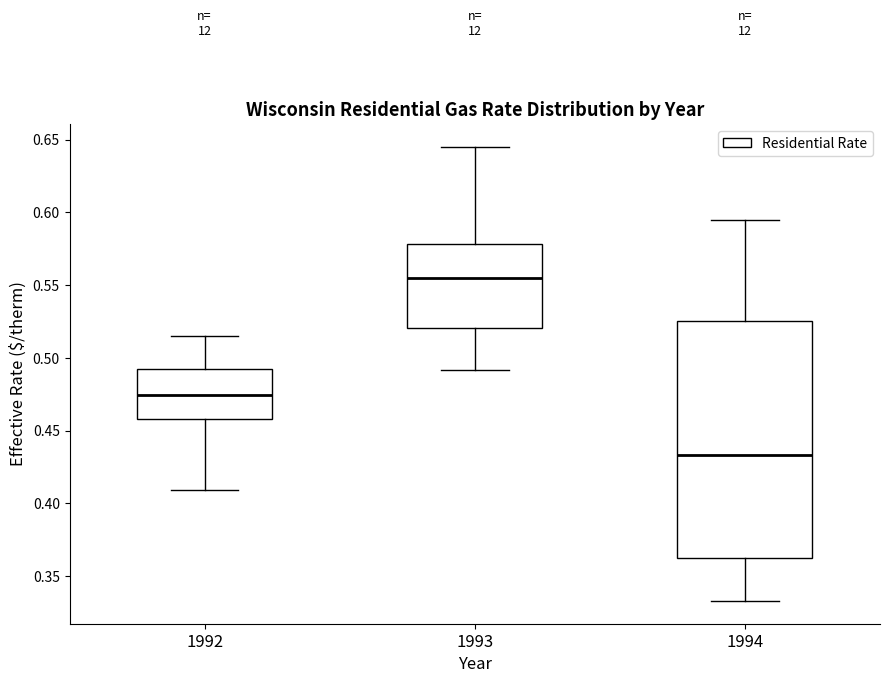

Reading left to right, transcribe this box plot: for each box, give where its median line is, the range the box spans, and where its two whiskers end, as read against the y-axis. The values are not printed on the chart, so give them approximately, as read against the axis.

1992: median 0.475, box 0.460 to 0.490, whiskers 0.410 to 0.515
1993: median 0.555, box 0.520 to 0.580, whiskers 0.490 to 0.645
1994: median 0.435, box 0.365 to 0.525, whiskers 0.335 to 0.595